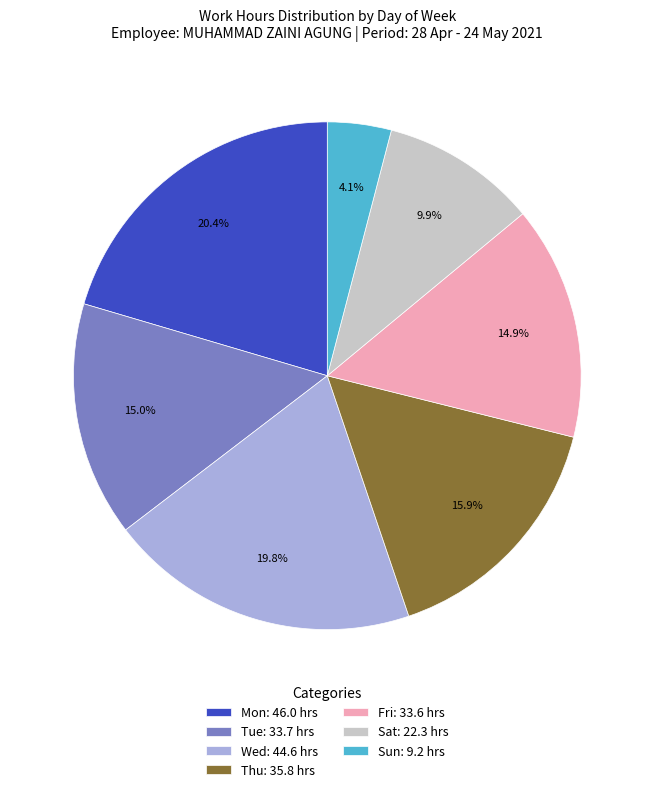

What is the largest slice in the pie chart?

Mon: 46.0 hrs